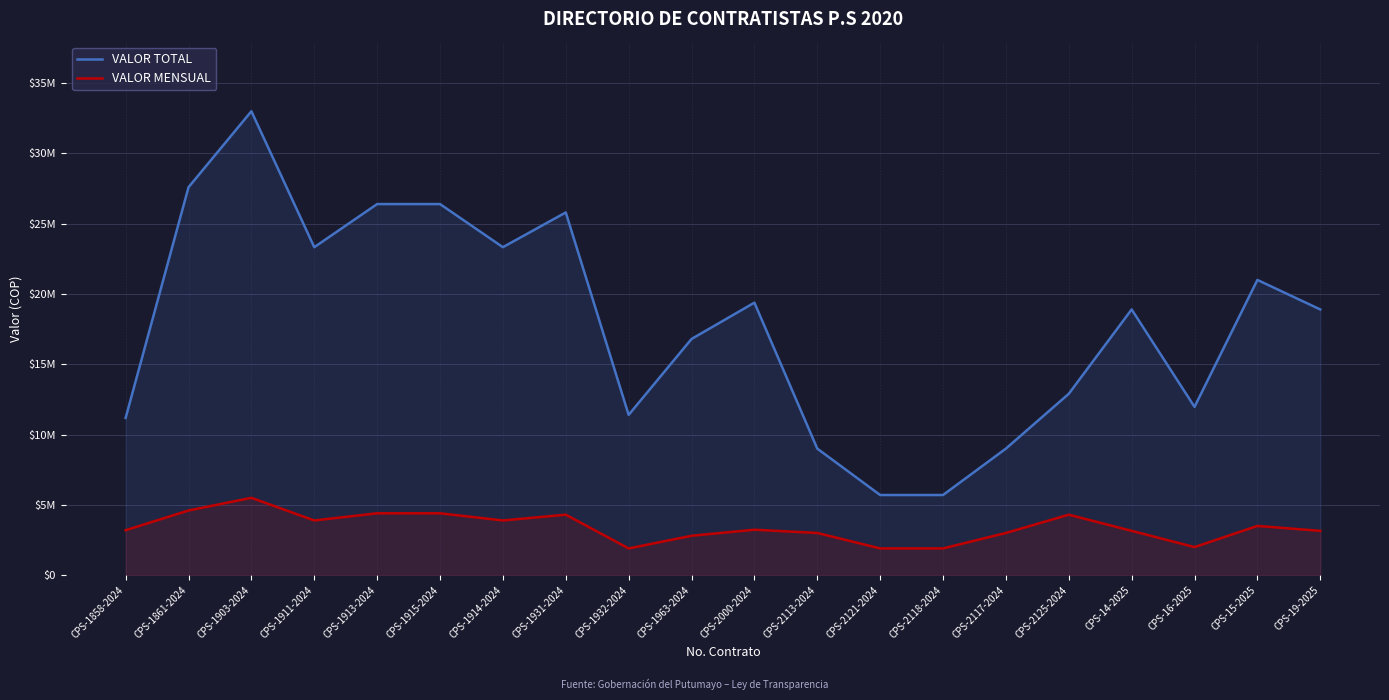

How many interior local peaks does the VALOR MENSUAL series have?

5